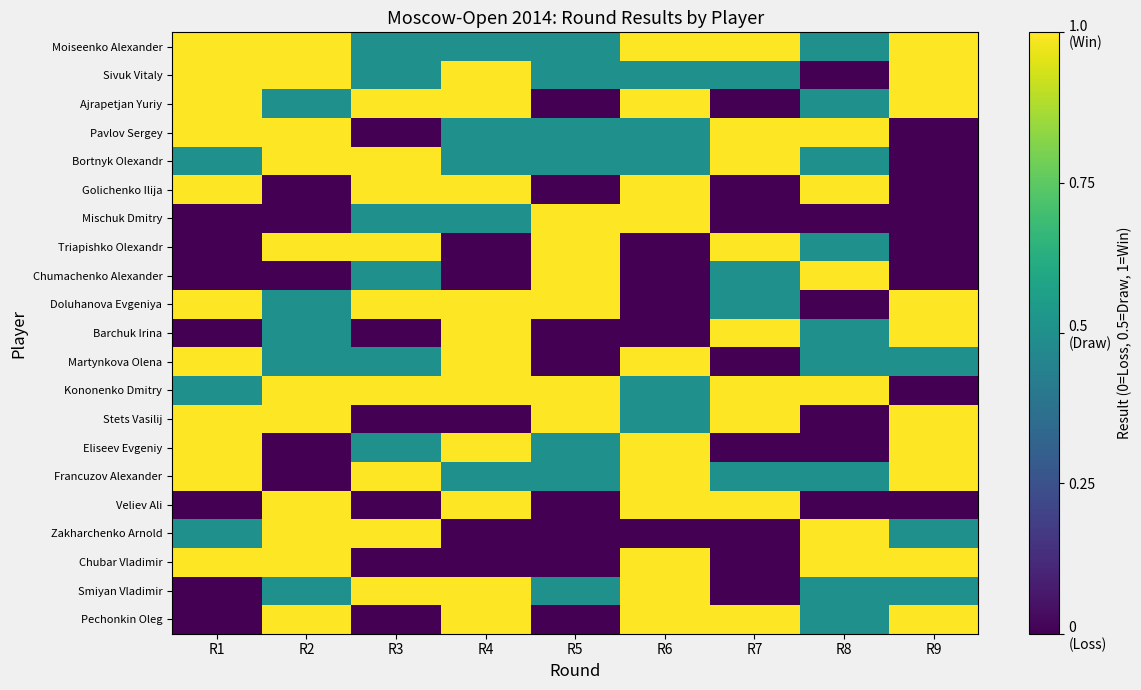

Reading right to left, transcribe all the data shown in this chart.

Moiseenko Alexander: R9=1.0	R8=0.5	R7=1.0	R6=1.0	R5=0.5	R4=0.5	R3=0.5	R2=1.0	R1=1.0
Sivuk Vitaly: R9=1.0	R8=0.0	R7=0.5	R6=0.5	R5=0.5	R4=1.0	R3=0.5	R2=1.0	R1=1.0
Ajrapetjan Yuriy: R9=1.0	R8=0.5	R7=0.0	R6=1.0	R5=0.0	R4=1.0	R3=1.0	R2=0.5	R1=1.0
Pavlov Sergey: R9=0.0	R8=1.0	R7=1.0	R6=0.5	R5=0.5	R4=0.5	R3=0.0	R2=1.0	R1=1.0
Bortnyk Olexandr: R9=0.0	R8=0.5	R7=1.0	R6=0.5	R5=0.5	R4=0.5	R3=1.0	R2=1.0	R1=0.5
Golichenko Ilija: R9=0.0	R8=1.0	R7=0.0	R6=1.0	R5=0.0	R4=1.0	R3=1.0	R2=0.0	R1=1.0
Mischuk Dmitry: R9=0.0	R8=0.0	R7=0.0	R6=1.0	R5=1.0	R4=0.5	R3=0.5	R2=0.0	R1=0.0
Triapishko Olexandr: R9=0.0	R8=0.5	R7=1.0	R6=0.0	R5=1.0	R4=0.0	R3=1.0	R2=1.0	R1=0.0
Chumachenko Alexander: R9=0.0	R8=1.0	R7=0.5	R6=0.0	R5=1.0	R4=0.0	R3=0.5	R2=0.0	R1=0.0
Doluhanova Evgeniya: R9=1.0	R8=0.0	R7=0.5	R6=0.0	R5=1.0	R4=1.0	R3=1.0	R2=0.5	R1=1.0
Barchuk Irina: R9=1.0	R8=0.5	R7=1.0	R6=0.0	R5=0.0	R4=1.0	R3=0.0	R2=0.5	R1=0.0
Martynkova Olena: R9=0.5	R8=0.5	R7=0.0	R6=1.0	R5=0.0	R4=1.0	R3=0.5	R2=0.5	R1=1.0
Kononenko Dmitry: R9=0.0	R8=1.0	R7=1.0	R6=0.5	R5=1.0	R4=1.0	R3=1.0	R2=1.0	R1=0.5
Stets Vasilij: R9=1.0	R8=0.0	R7=1.0	R6=0.5	R5=1.0	R4=0.0	R3=0.0	R2=1.0	R1=1.0
Eliseev Evgeniy: R9=1.0	R8=0.0	R7=0.0	R6=1.0	R5=0.5	R4=1.0	R3=0.5	R2=0.0	R1=1.0
Francuzov Alexander: R9=1.0	R8=0.5	R7=0.5	R6=1.0	R5=0.5	R4=0.5	R3=1.0	R2=0.0	R1=1.0
Veliev Ali: R9=0.0	R8=0.0	R7=1.0	R6=1.0	R5=0.0	R4=1.0	R3=0.0	R2=1.0	R1=0.0
Zakharchenko Arnold: R9=0.5	R8=1.0	R7=0.0	R6=0.0	R5=0.0	R4=0.0	R3=1.0	R2=1.0	R1=0.5
Chubar Vladimir: R9=1.0	R8=1.0	R7=0.0	R6=1.0	R5=0.0	R4=0.0	R3=0.0	R2=1.0	R1=1.0
Smiyan Vladimir: R9=0.5	R8=0.5	R7=0.0	R6=1.0	R5=0.5	R4=1.0	R3=1.0	R2=0.5	R1=0.0
Pechonkin Oleg: R9=1.0	R8=0.5	R7=1.0	R6=1.0	R5=0.0	R4=1.0	R3=0.0	R2=1.0	R1=0.0